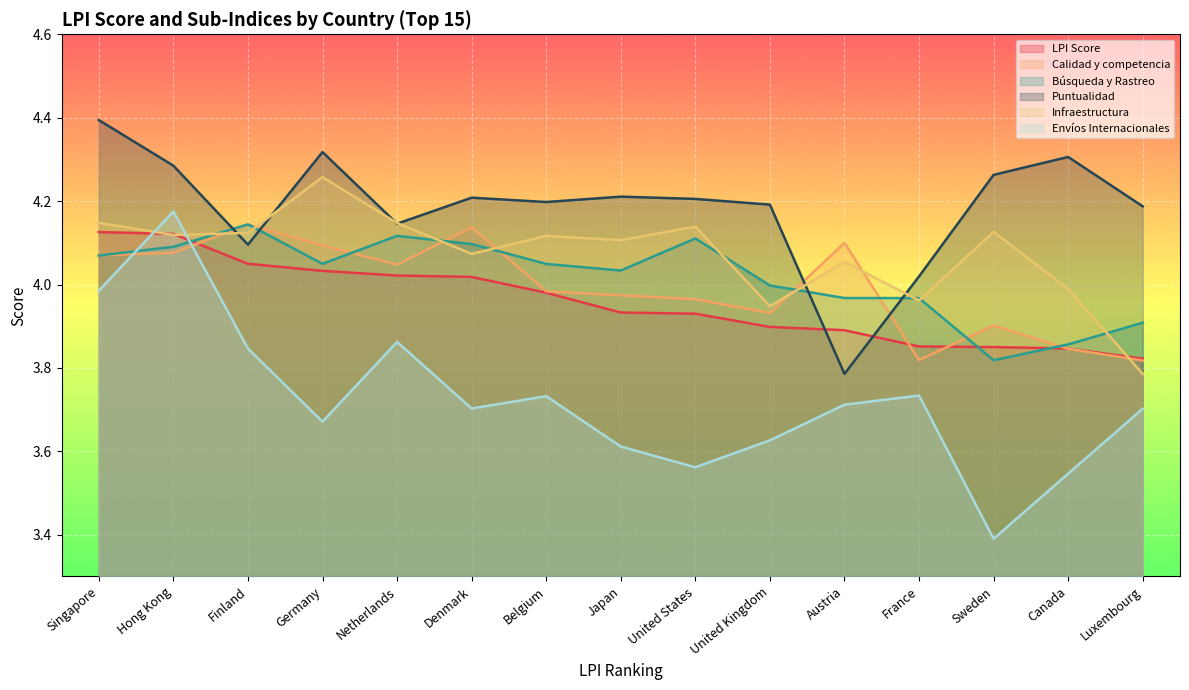

Where is Calidad y competencia nearest to the value 3?

Luxembourg